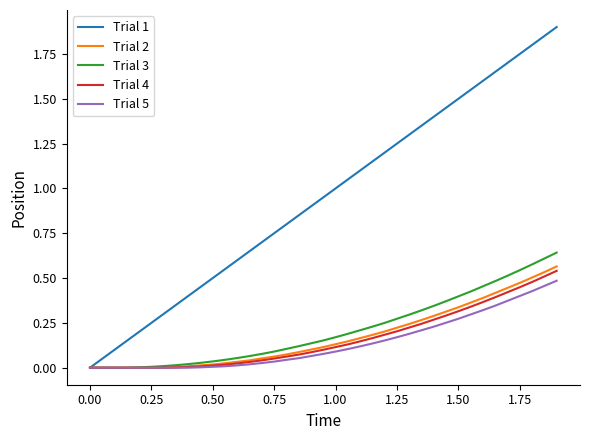

How many lines are shown in the chart?

5